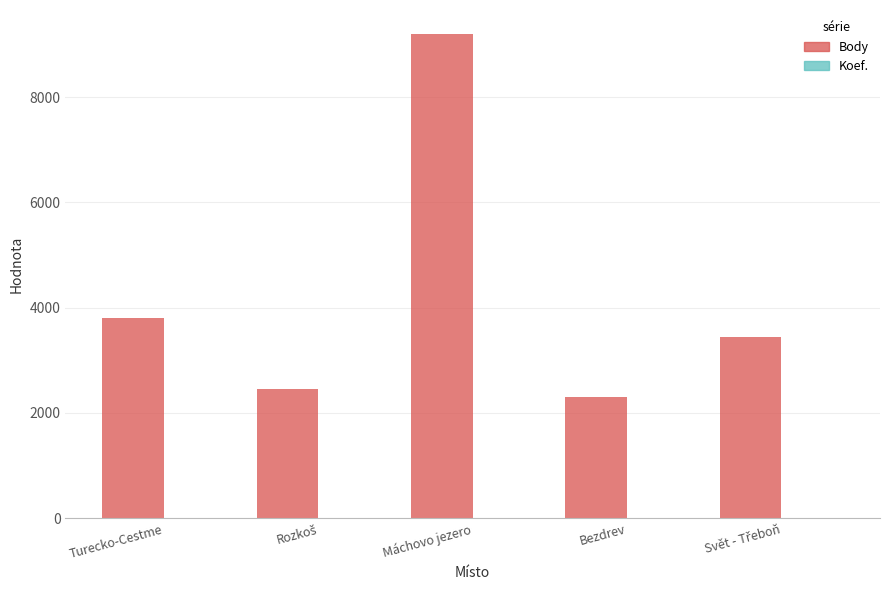

Which series has the widest spread of values?

Body